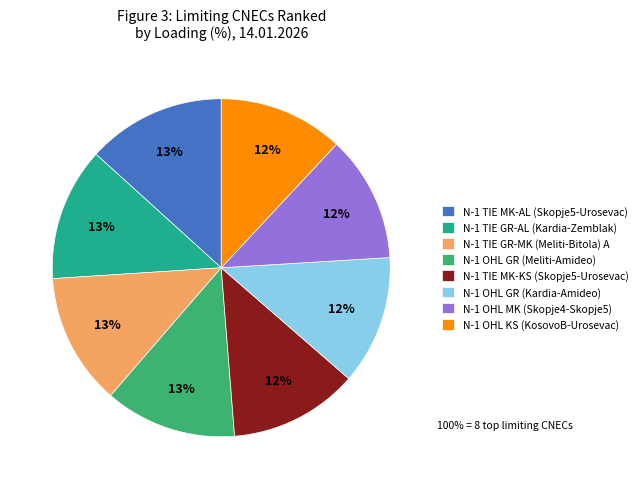

To the nearest percent, what is the difference between the N-1 OHL KS (KosovoB-Urosevac) and N-1 OHL GR (Meliti-Amideo) slice percentages?

1%